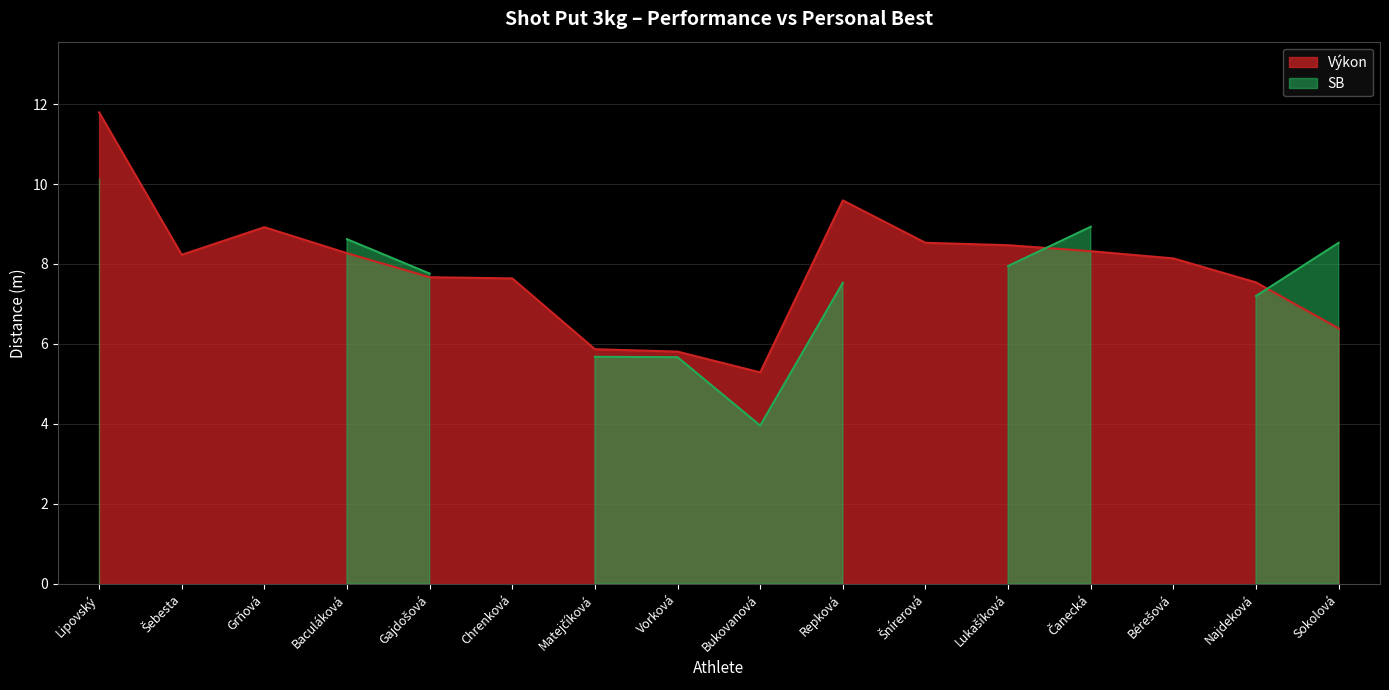

Reading left to right, transcribe all the data shown in this chart.

Lipovský=11.8	Šebesta=8.2	Grňová=8.9	Baculáková=8.3	Gajdošová=7.7	Chrenková=7.6	Matejčíková=5.9	Vorková=5.8	Bukovanová=5.3	Repková=9.6	Šnírerová=8.5	Lukašíková=8.5	Čanecká=8.3	Bérešová=8.1	Najdeková=7.5	Sokolová=6.4